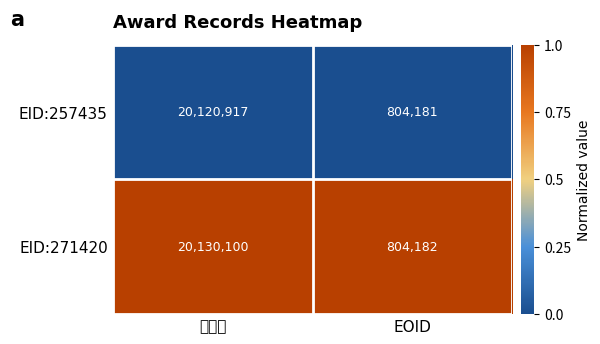

What is the spread (max minus min) of values at EOID?

1